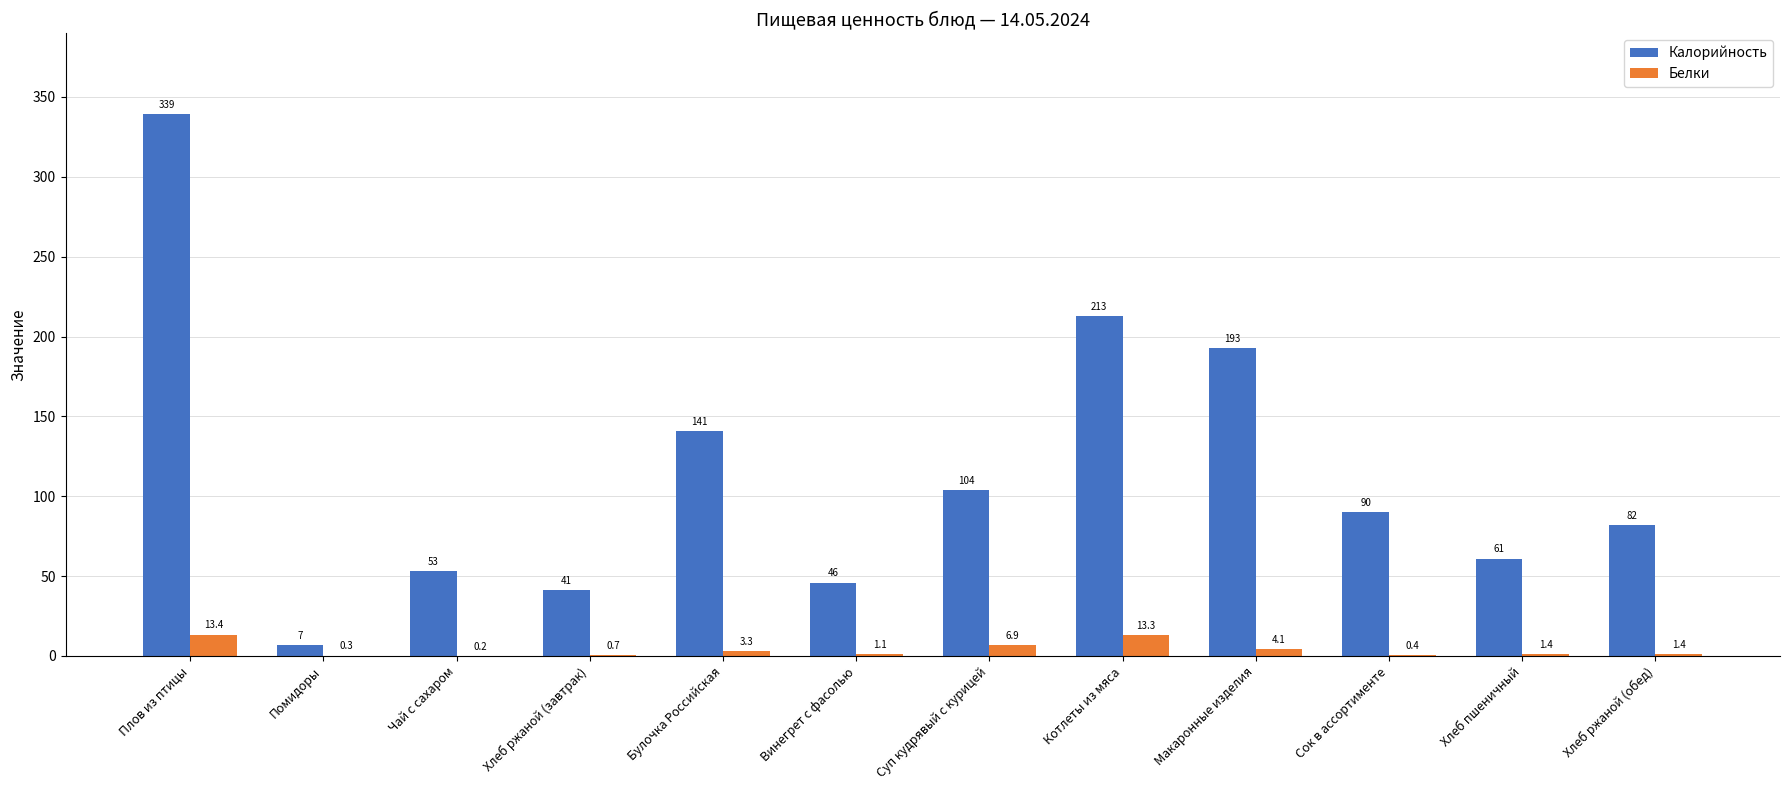

At which category is the sum across all series the highest?

Плов из птицы